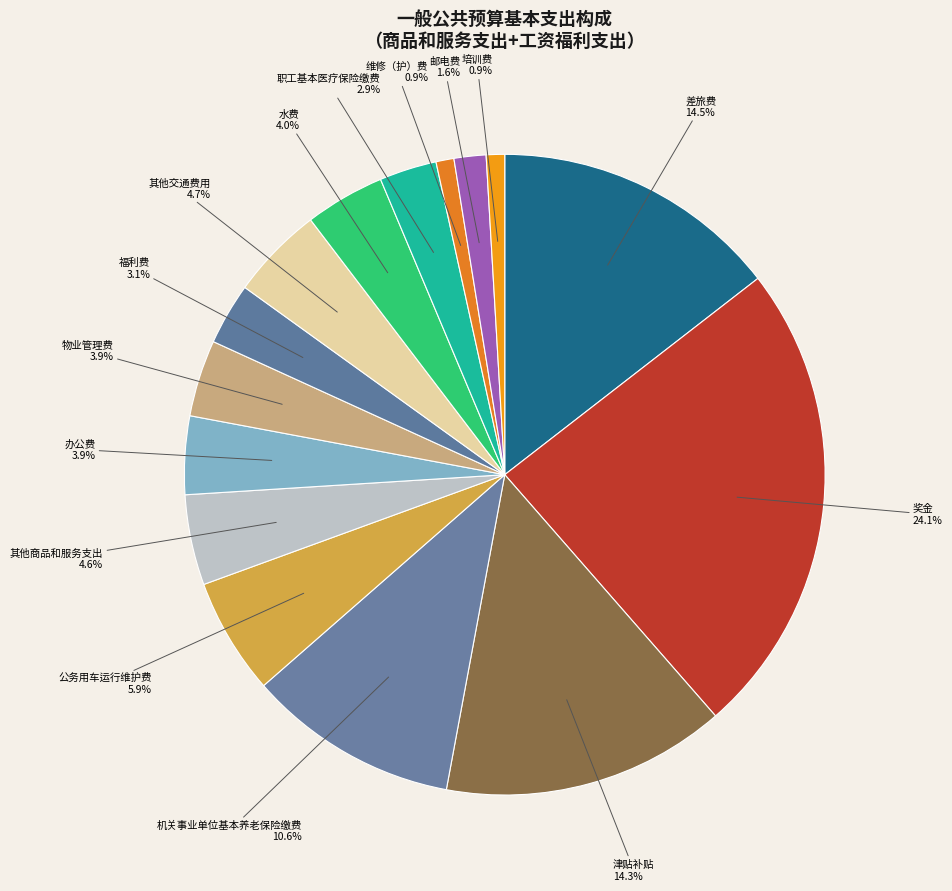

Does any single category account for the majority?

No